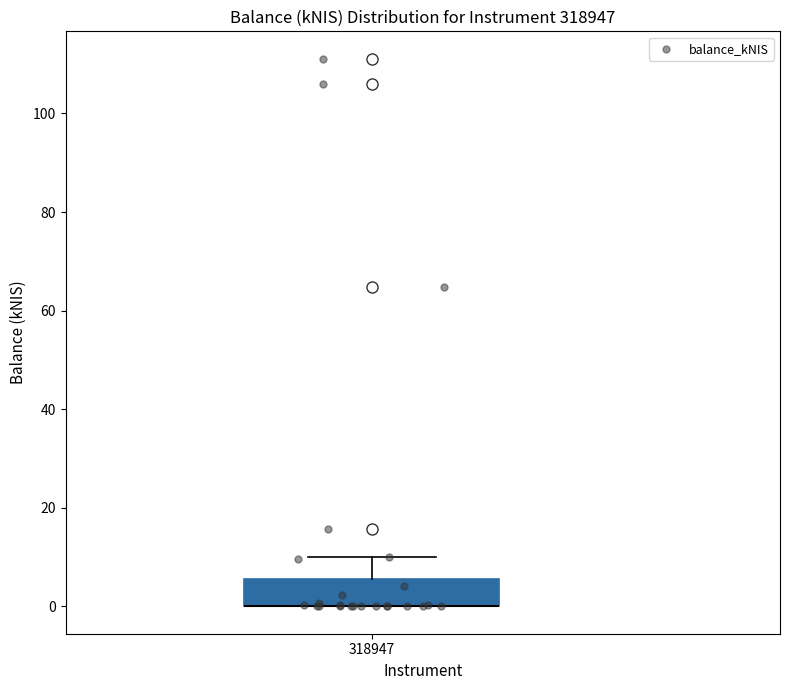

Transcribe this box plot: give where the median line is, the range the box spans, and where the two whiskers end, as read against the y-axis. The values are not printed on the chart, so give them approximately, as read against the axis.

median 0 (drawn on the box's lower edge), box 0 to 6, whiskers 0 to 10